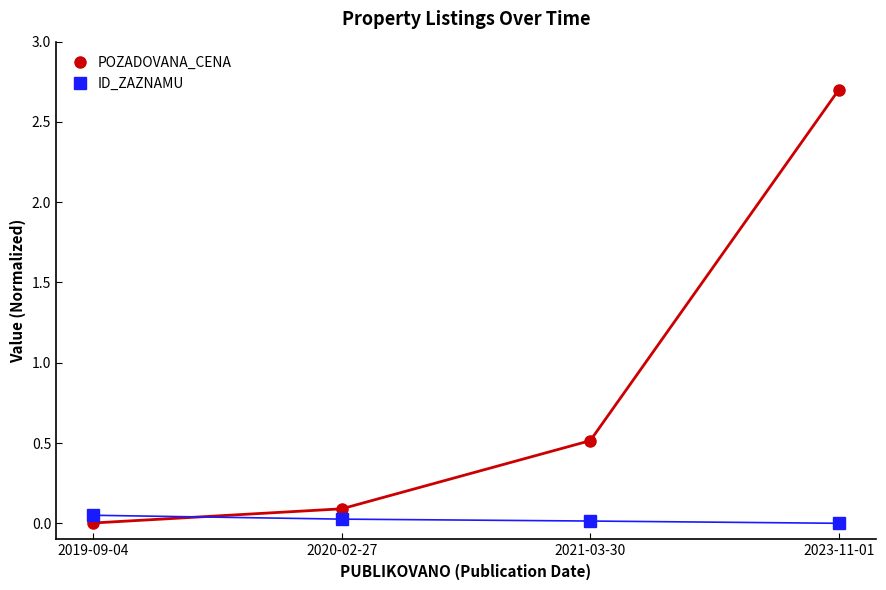

Is the value of POZADOVANA_CENA at 2020-02-27 greater than the value of ID_ZAZNAMU at 2021-03-30?

Yes